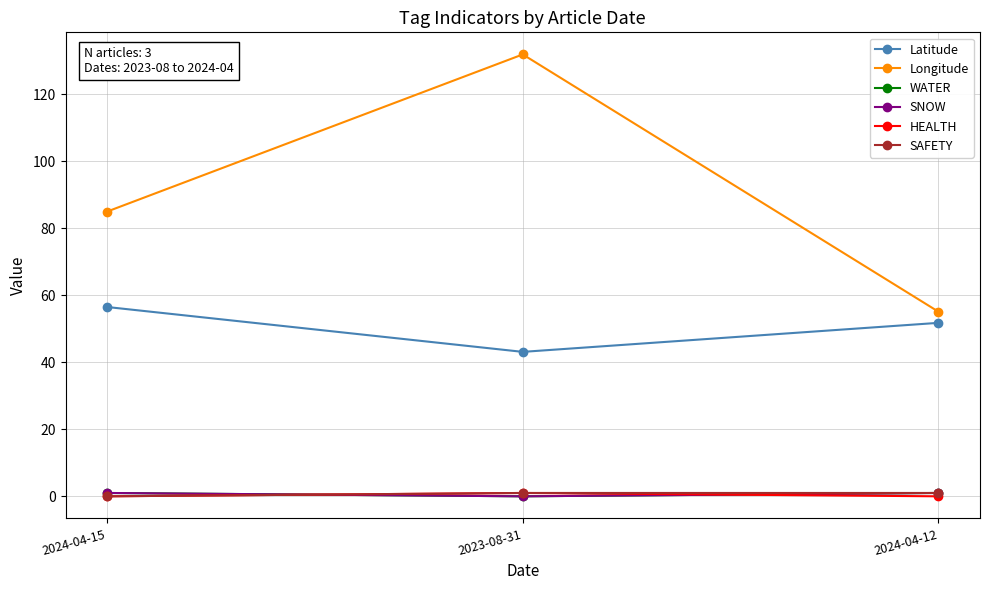

Does the chart have visible grid lines?

Yes